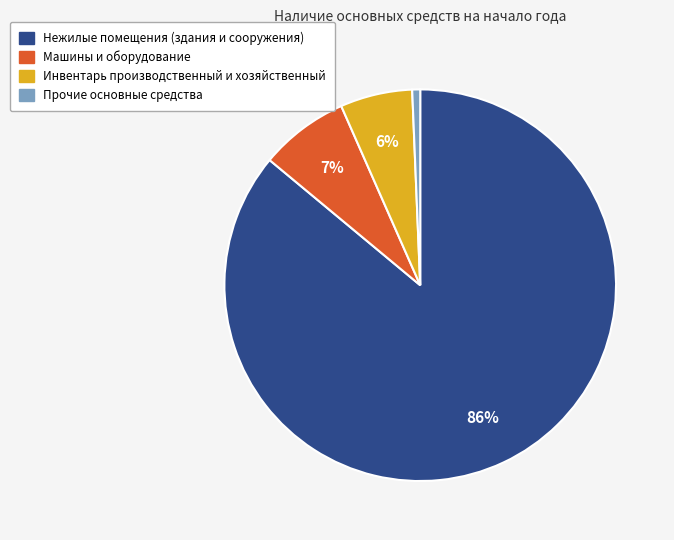

To the nearest percent, what portion does Инвентарь производственный и хозяйственный represent?

6%